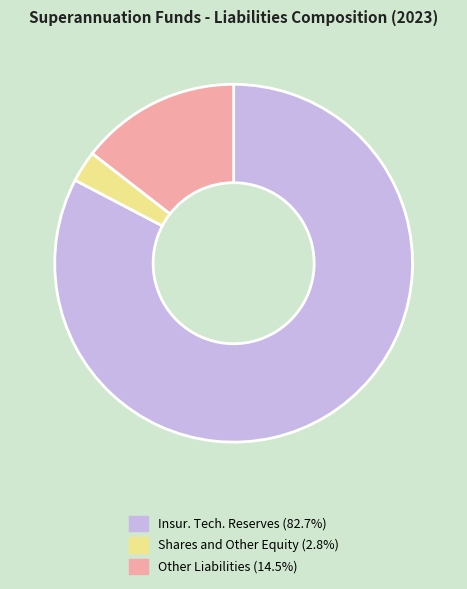

Is there a majority slice in this chart?

Yes